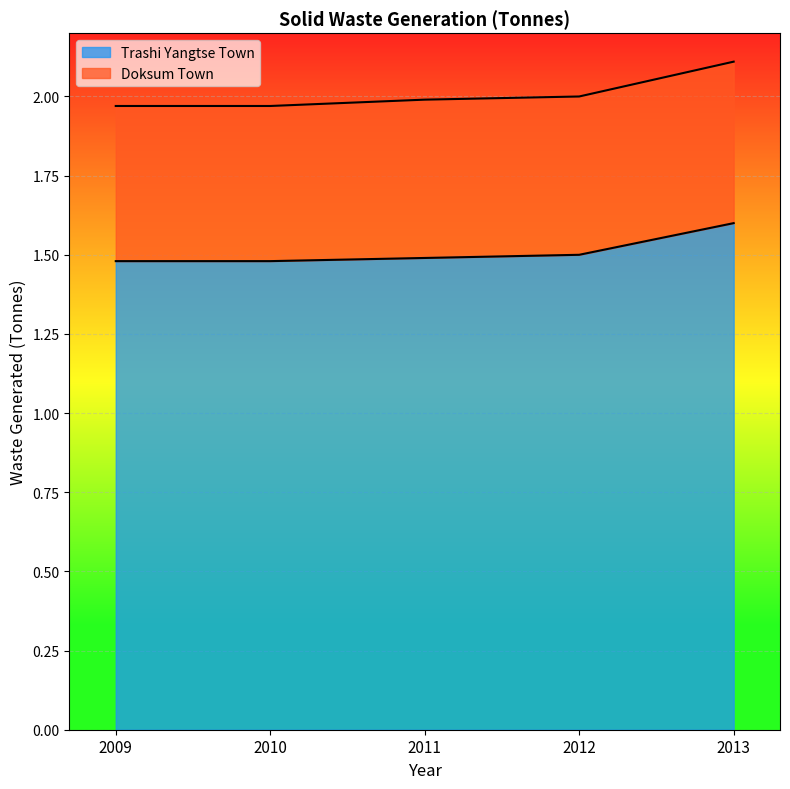

How many lines are shown in the chart?

2